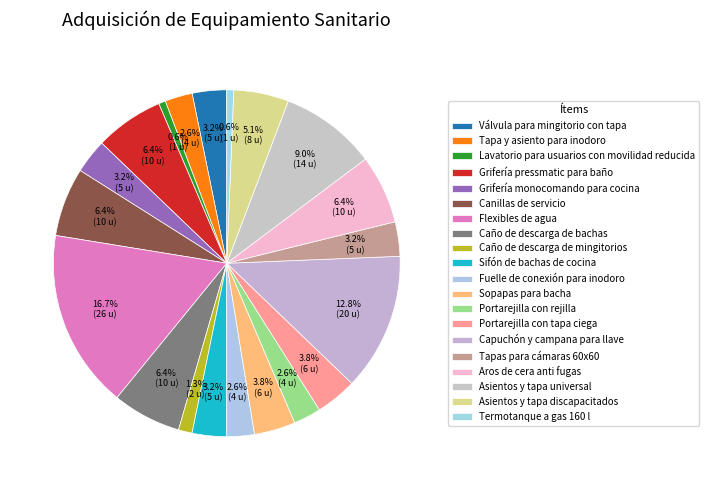

How many segments does this pie chart have?

20